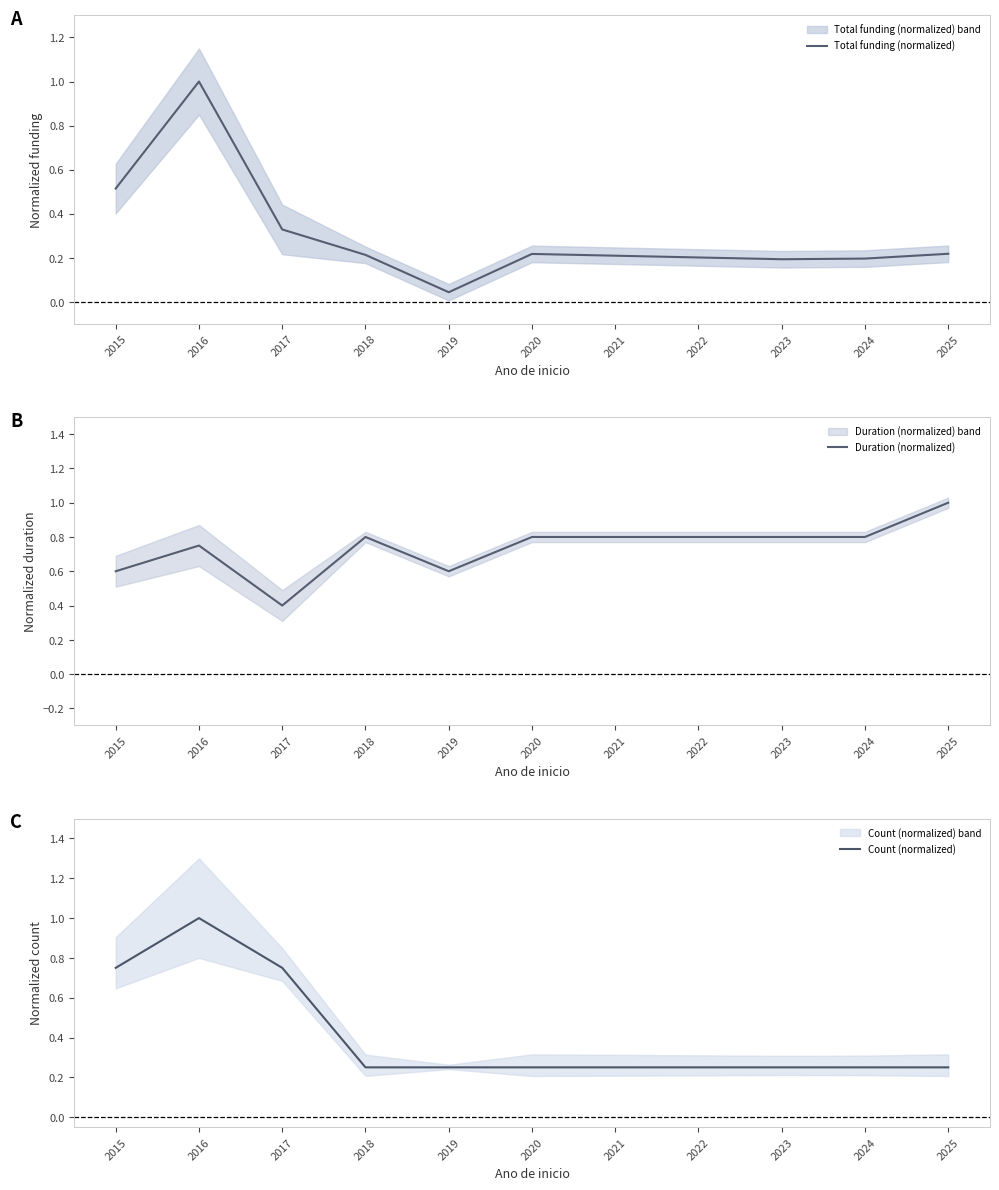

List the series in order of their peak value, highest first.

Total funding (normalized), Duration (normalized), Count (normalized)